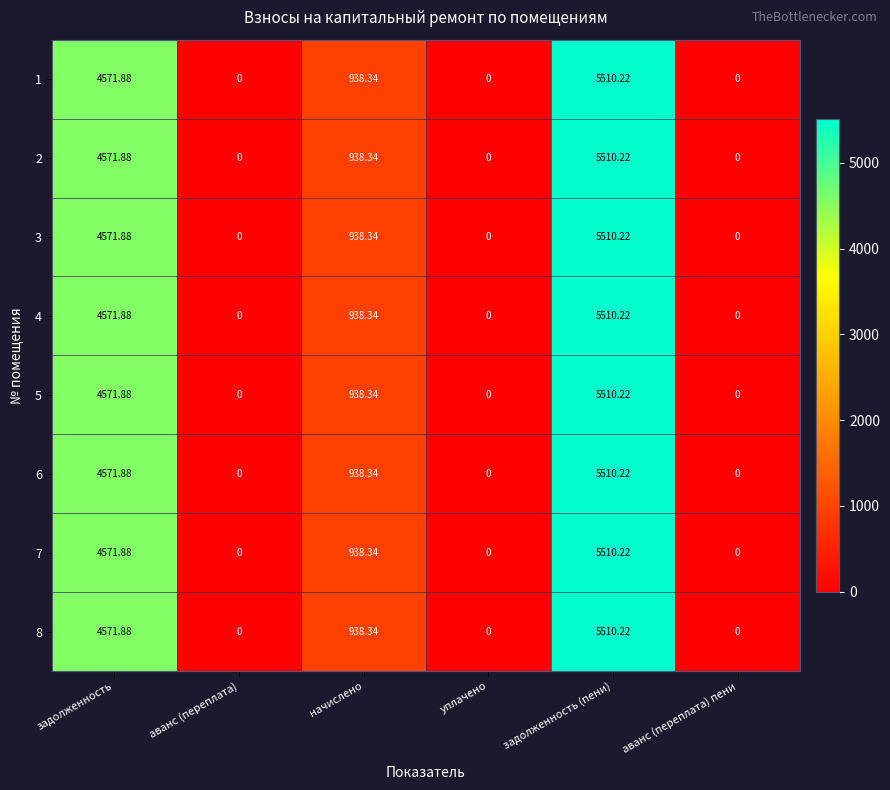

What is the total value across all series at задолженность?

36575.0